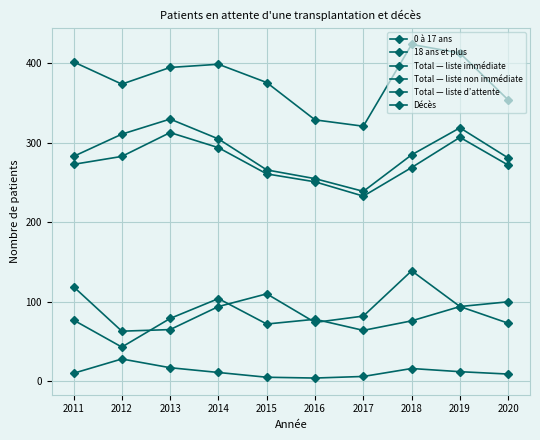

What is the difference between the maximum and second lowest values in the Total — liste non immédiate series?

74